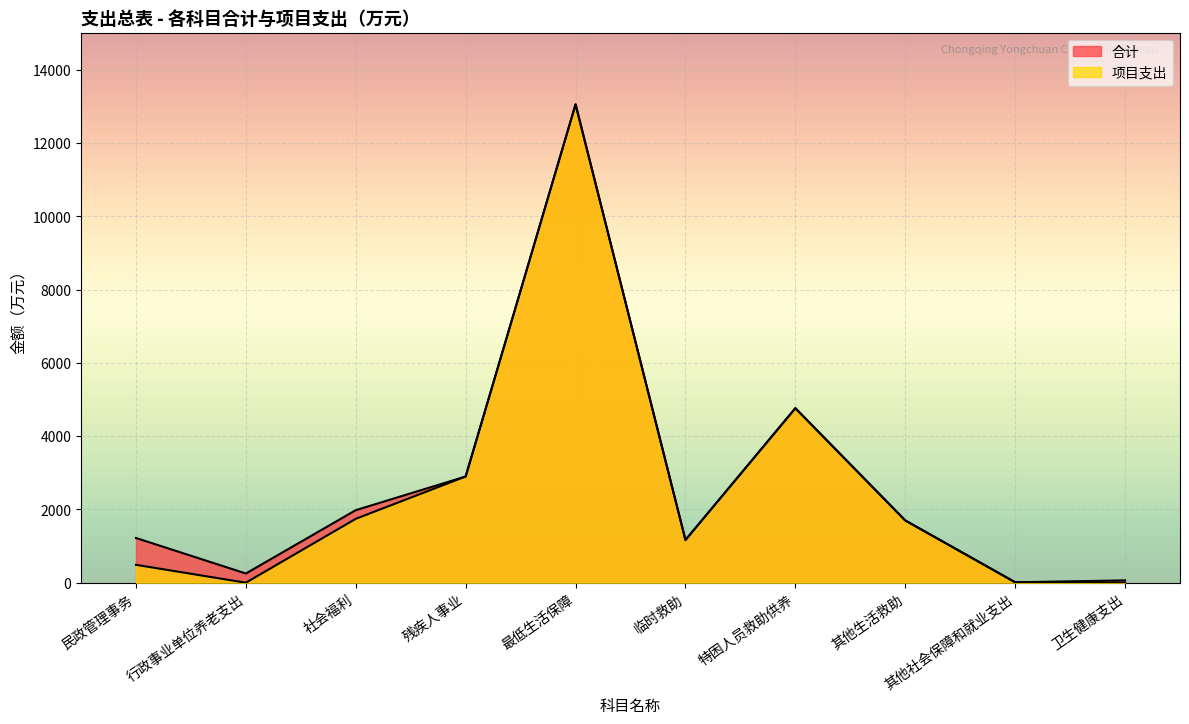

How many distinct data groups are displayed?

2